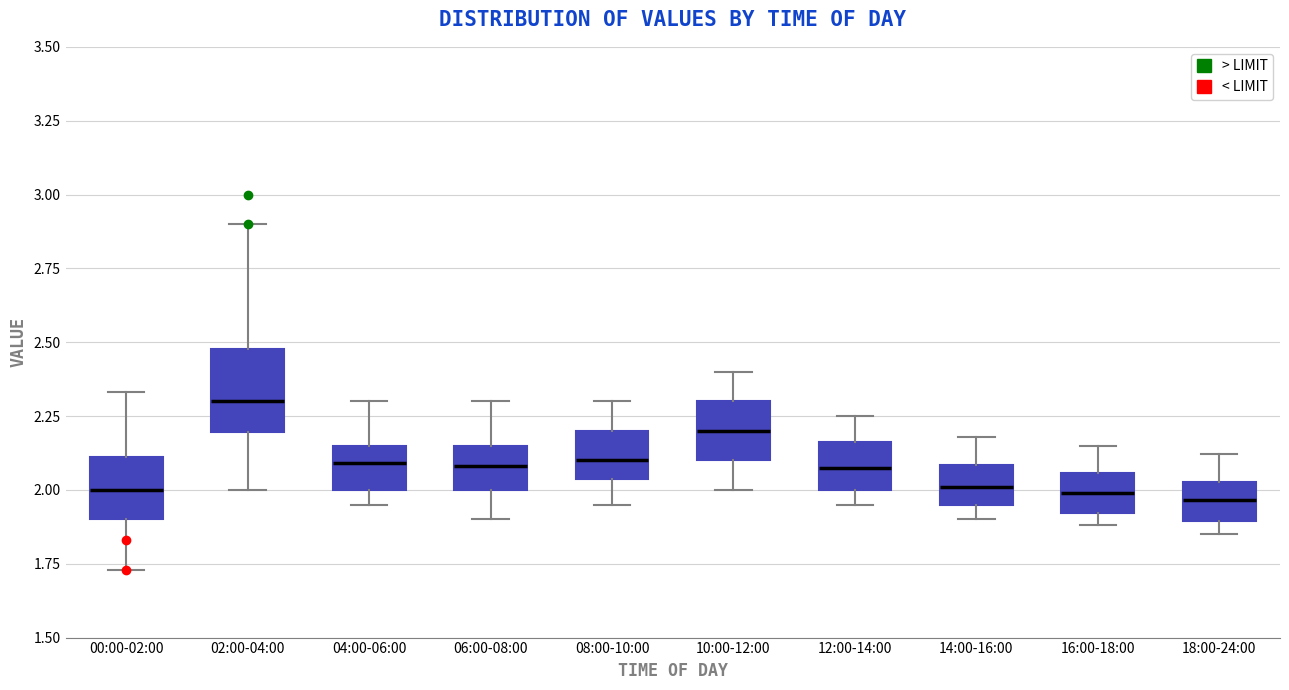

Comparing the boxes themselves (not the whiskers), which one is the tallest?

02:00-04:00